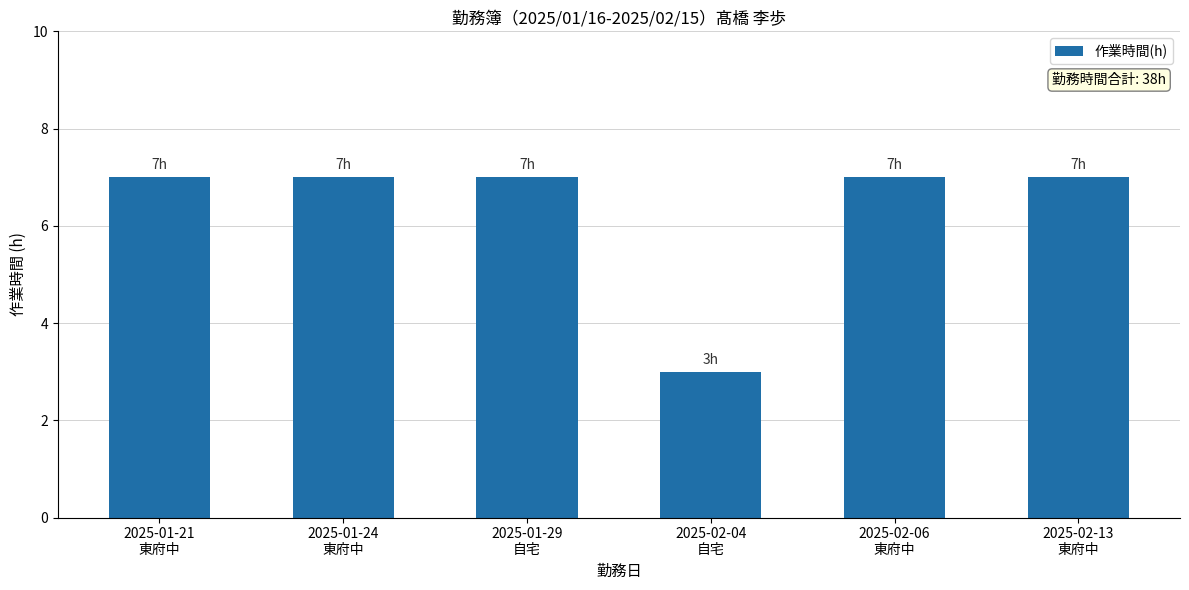

Which has a higher value, 2025-01-29
自宅 or 2025-02-04
自宅?

2025-01-29
自宅